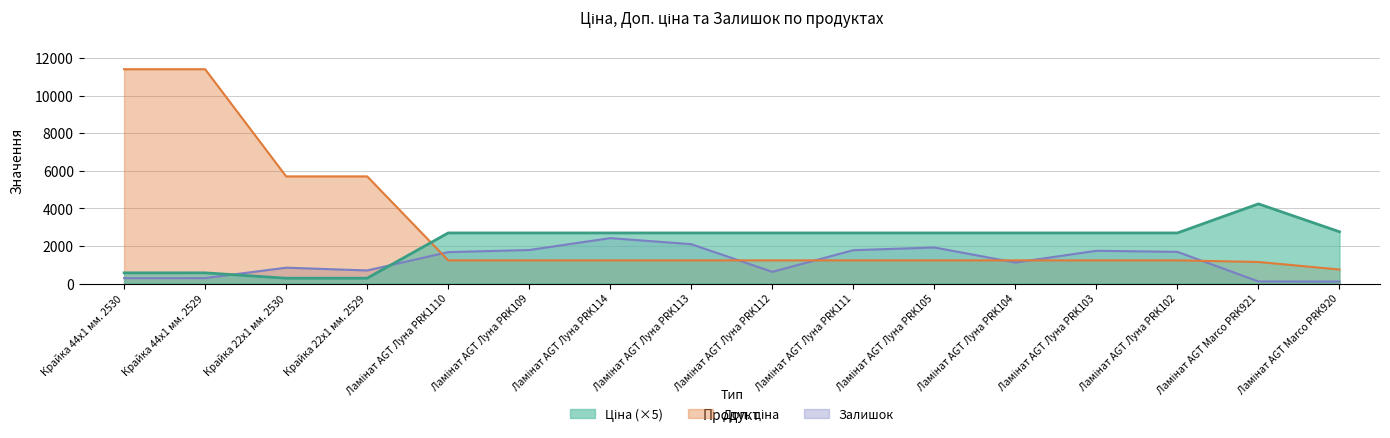

What are all the series names shown in the legend?

Ціна, Доп. ціна, Залишок